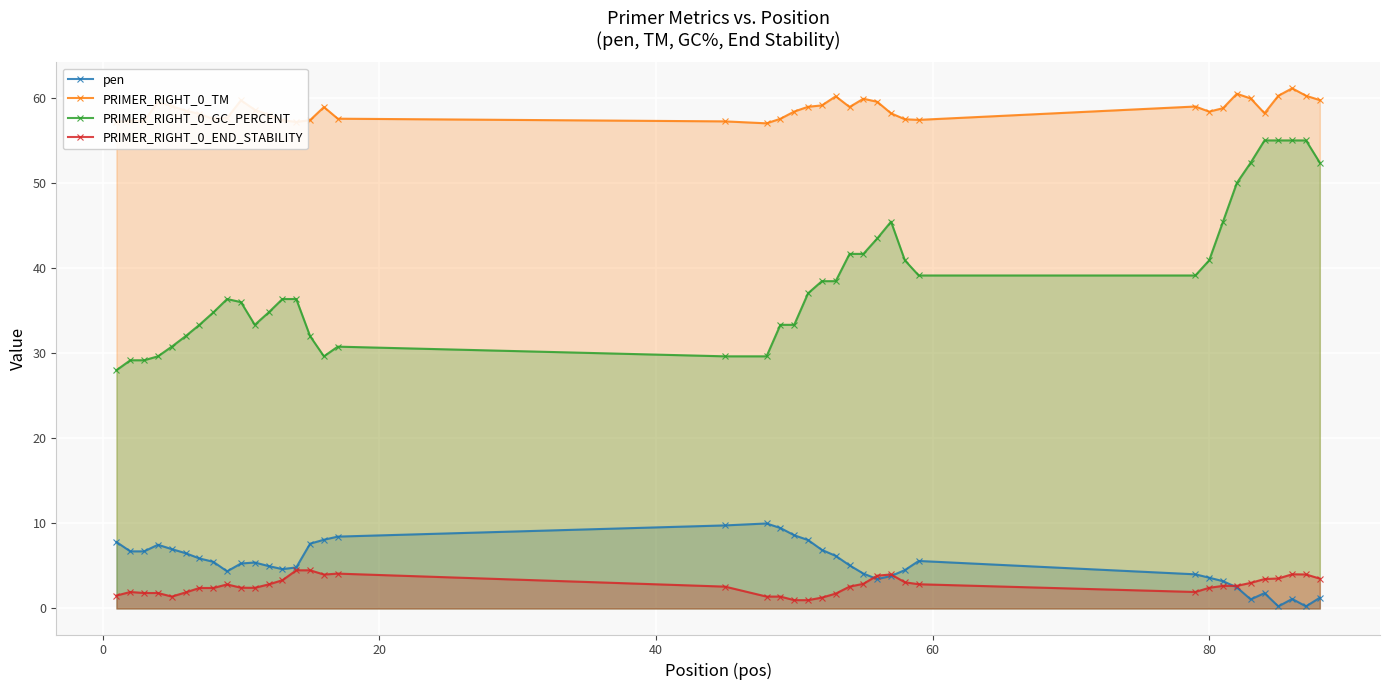

True or false: PRIMER_RIGHT_0_END_STABILITY has more than 0 interior local peaks.

True